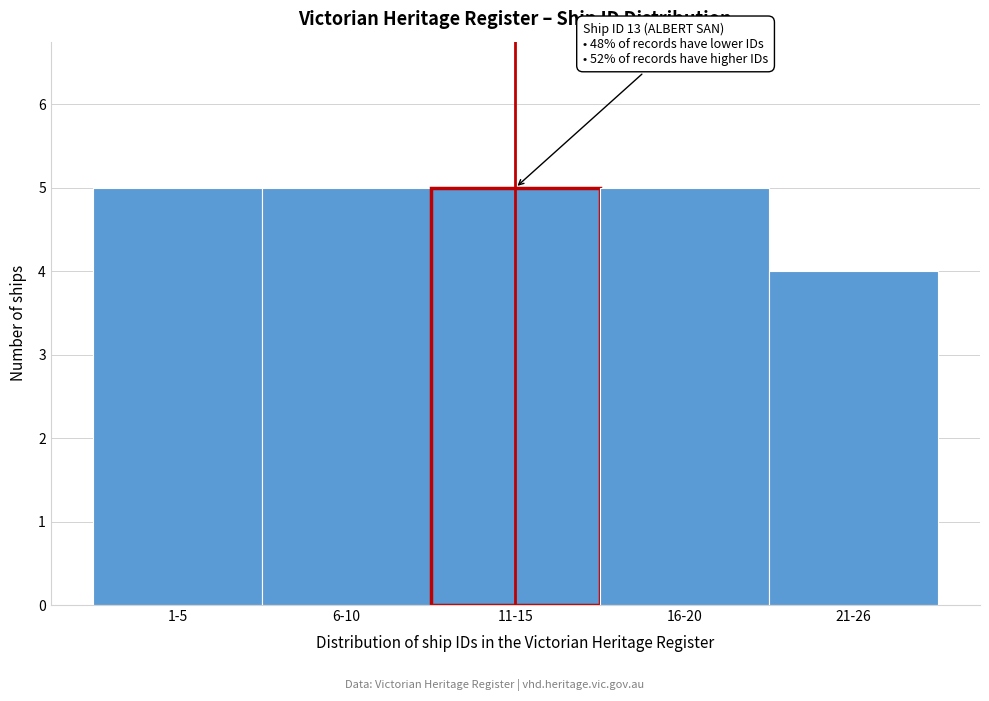

Reading right to left, what are all the values shown in this chart?

4	5	5	5	5